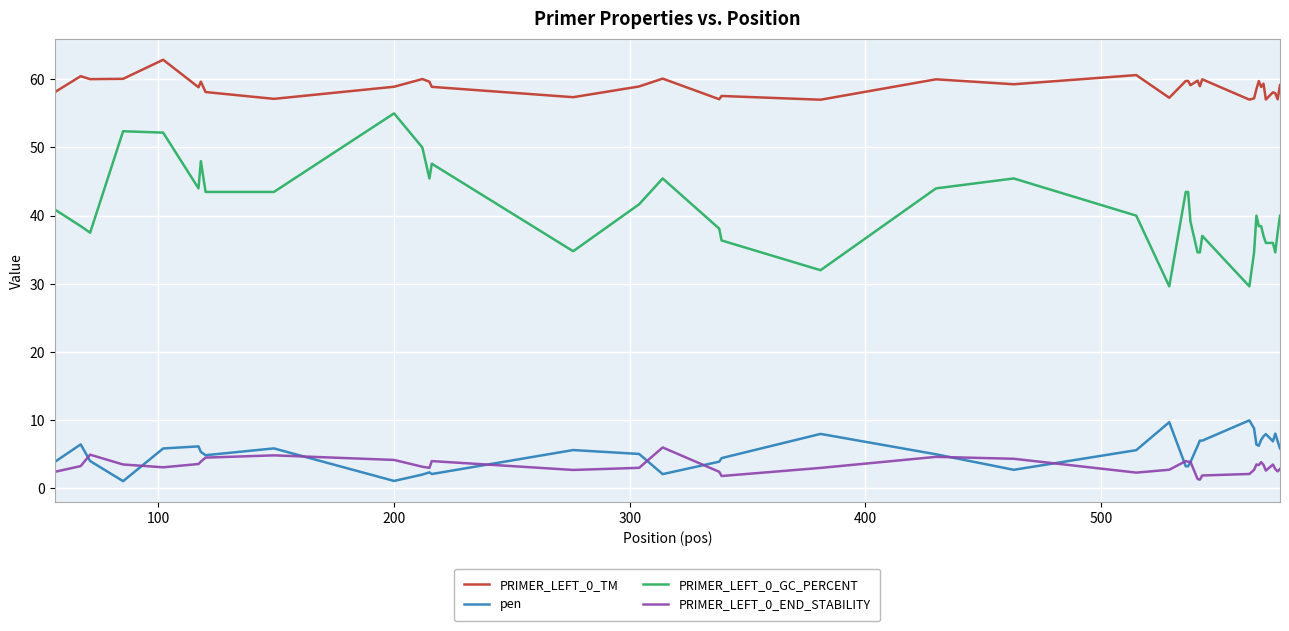

What is the highest value of the PRIMER_LEFT_0_TM series?

62.9